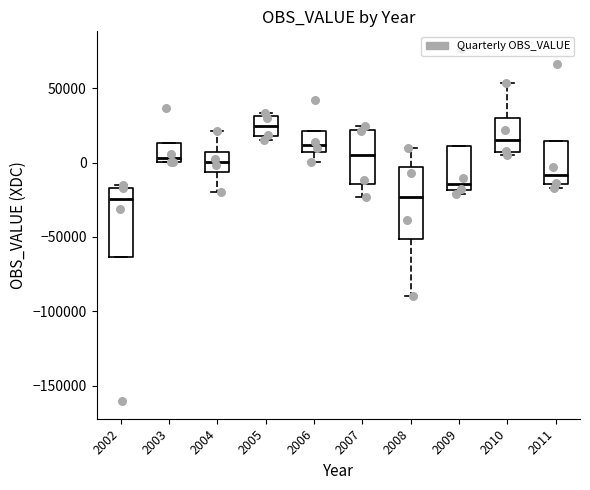

Which box's median line is the highest?

2005